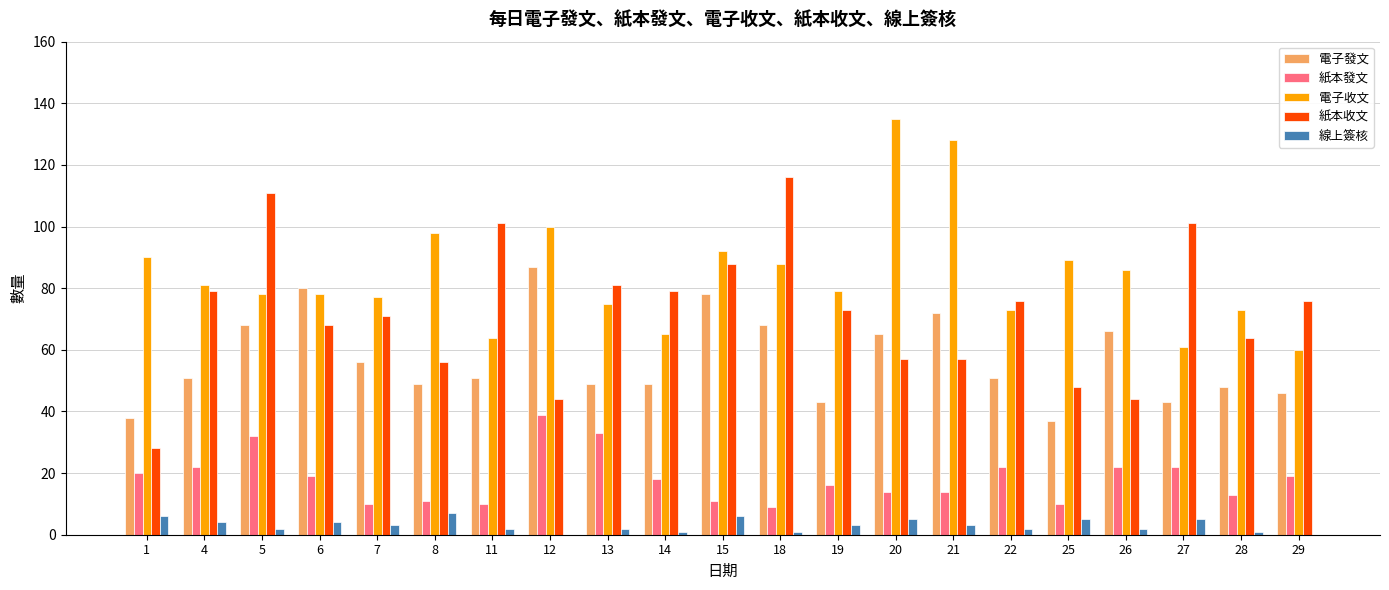

At which category does the chart reach its peak across all series?

20